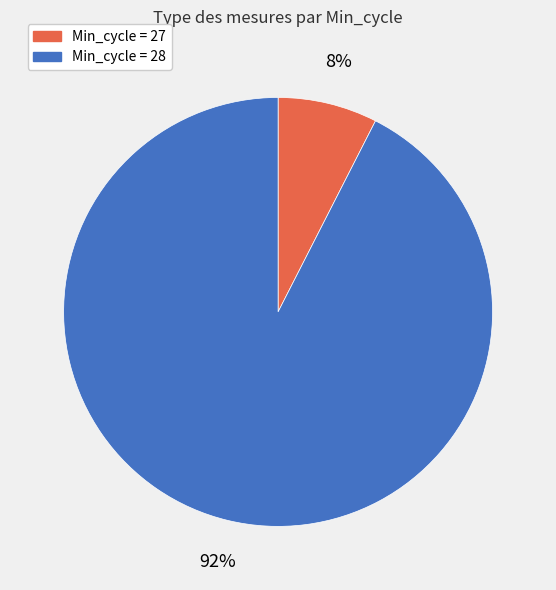

Is there a majority slice in this chart?

Yes